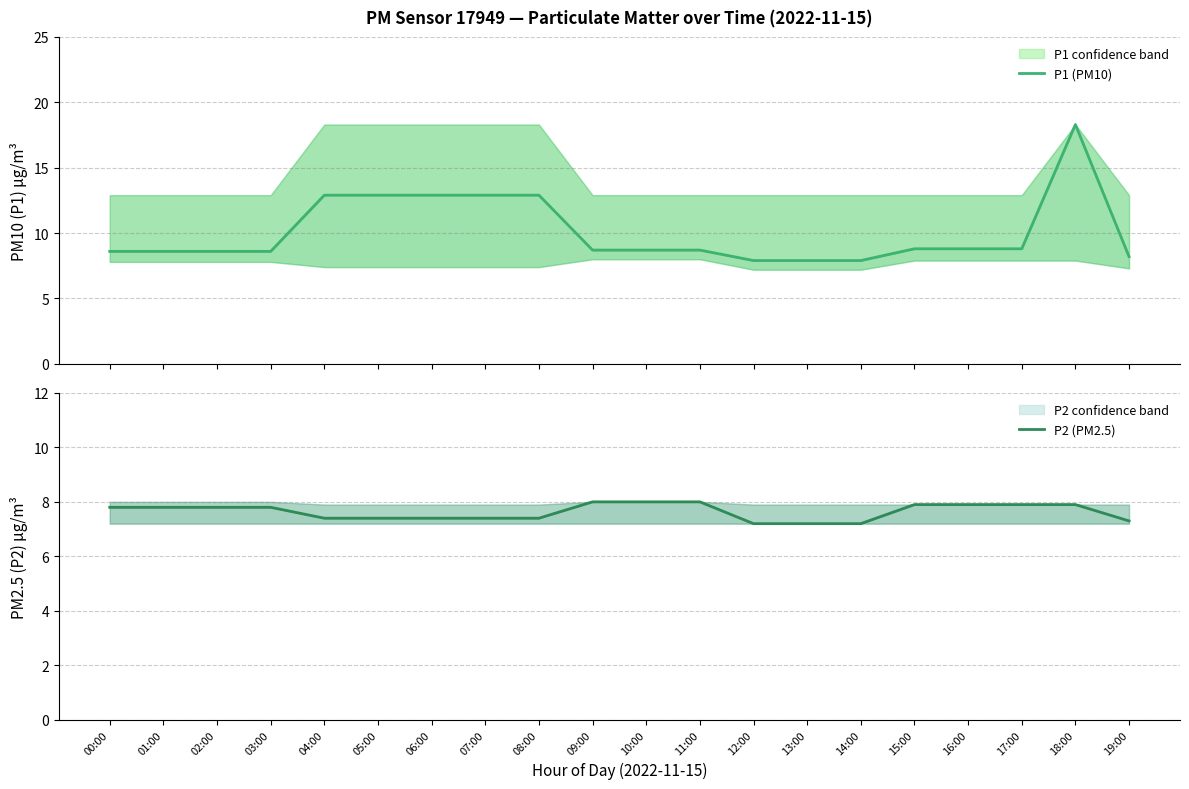

What is the total value across all series at 07:00?

20.3